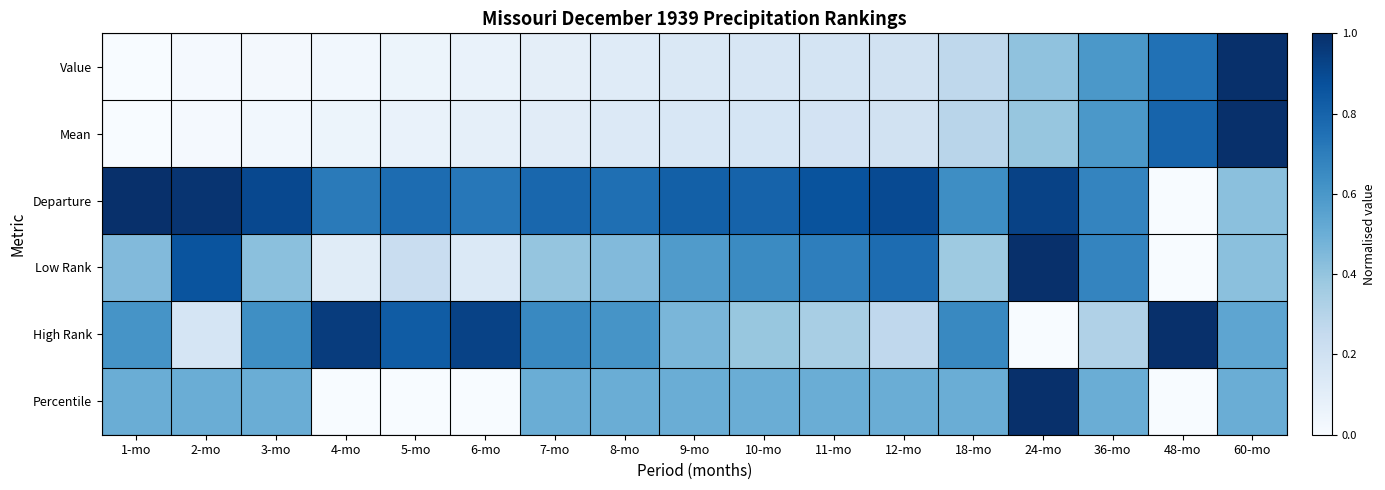

At 6-mo, list the series in order from smallest to largest.

Percentile, Value, Mean, Low Rank, Departure, High Rank